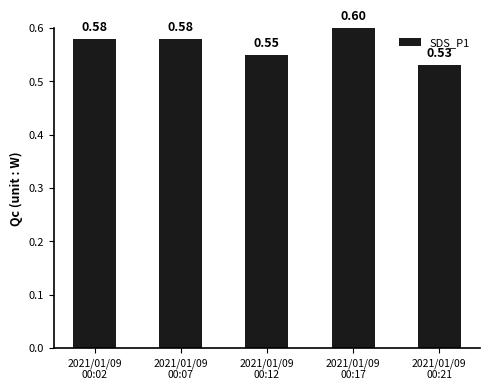

What is the sum of all values?

2.8